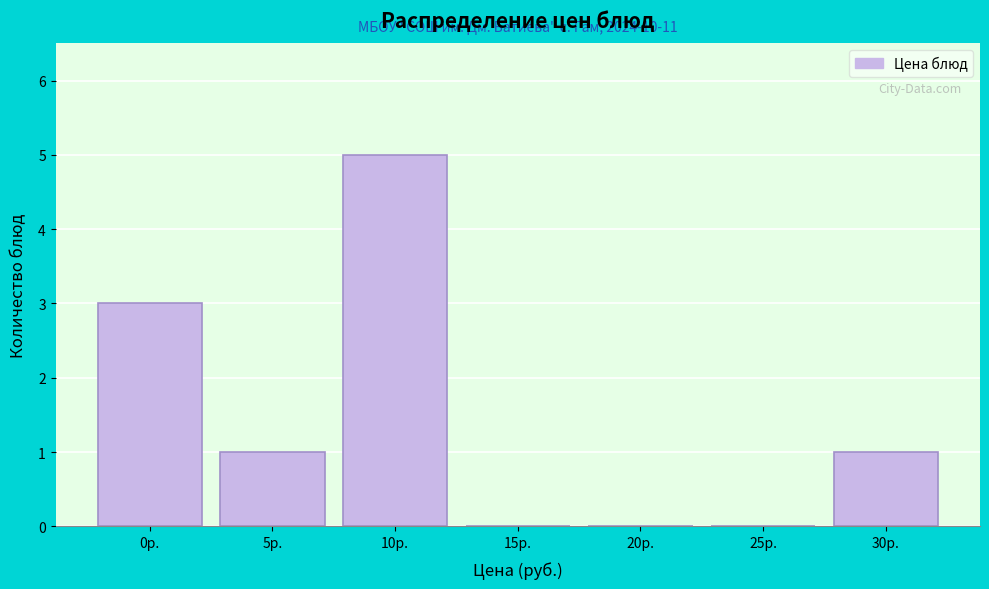

Reading left to right, what are all the values shown in this chart?

0р.=3	5р.=1	10р.=5	15р.=0	20р.=0	25р.=0	30р.=1